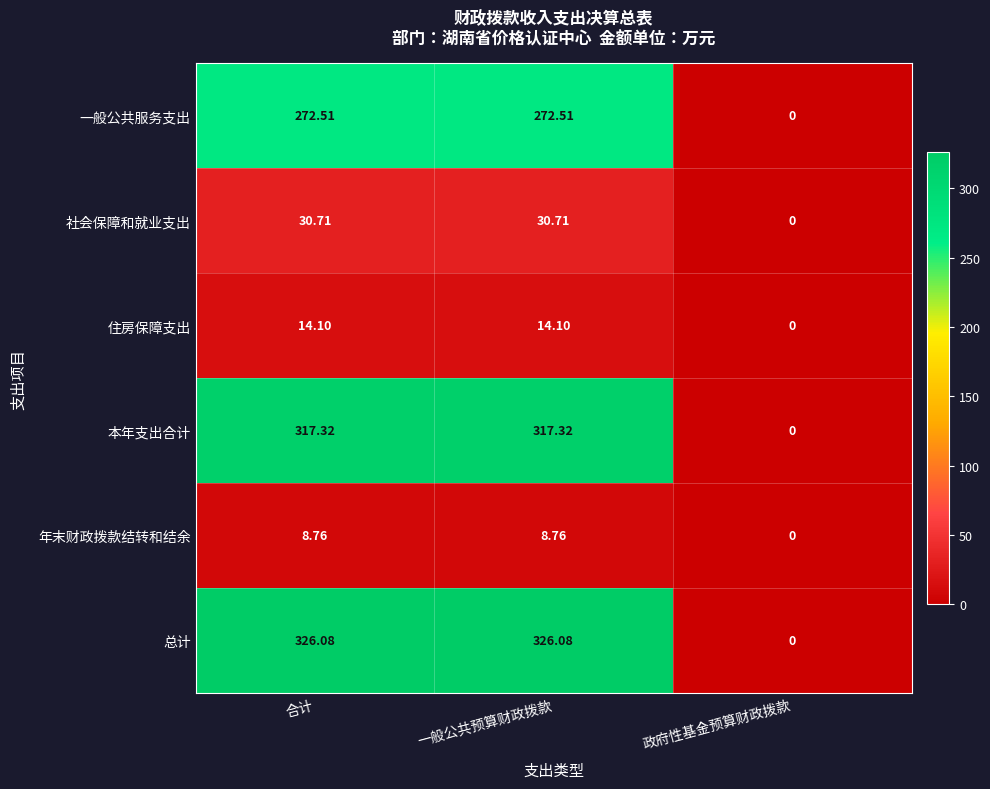

Which series has the largest range (max minus min)?

总计